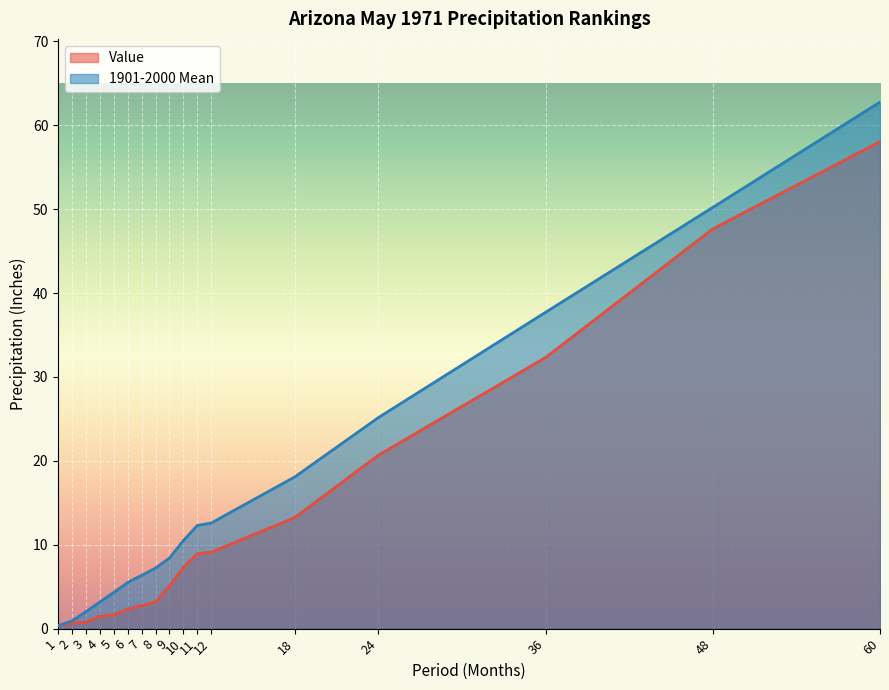

The Value series shows 33.5 at 24. True or false?

False